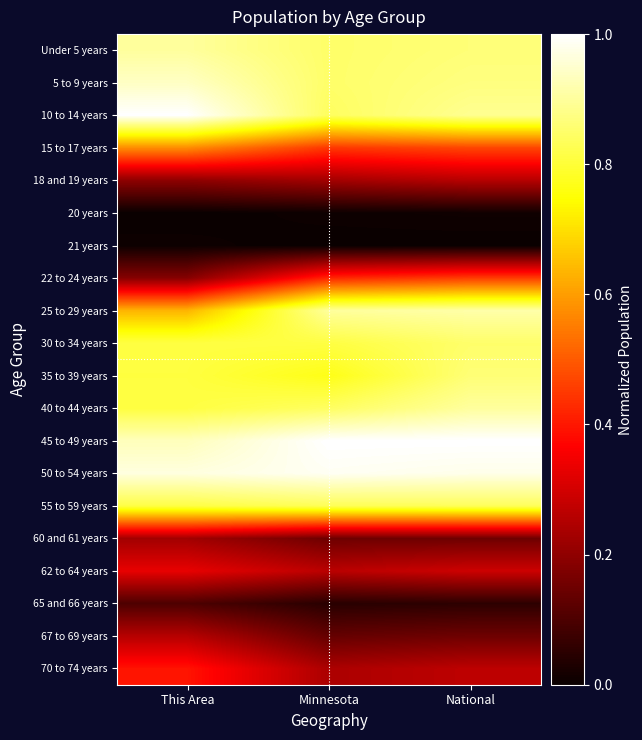

Rank the series by their maximum value, from lowest to highest.

21 years, 20 years, 65 and 66 years, 60 and 61 years, 67 to 69 years, 18 and 19 years, 62 to 64 years, 70 to 74 years, 22 to 24 years, 15 to 17 years, 55 to 59 years, 30 to 34 years, 35 to 39 years, 40 to 44 years, Under 5 years, 25 to 29 years, 5 to 9 years, 50 to 54 years, 10 to 14 years, 45 to 49 years